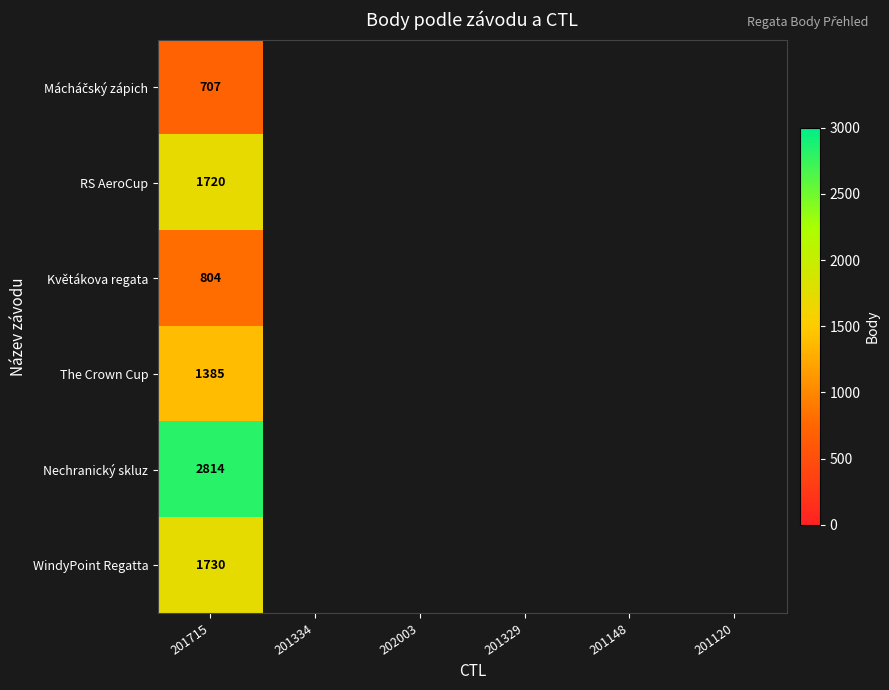

At how many categories does at least one series exceed 970?

1